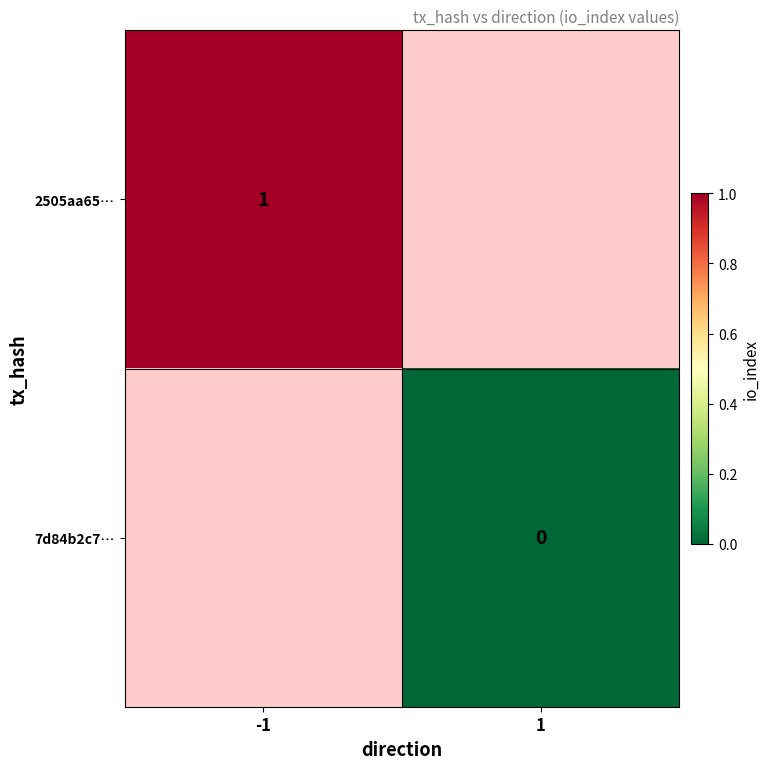

Rank the series at 1 from lowest to highest value.

2505aa65…, 7d84b2c7…